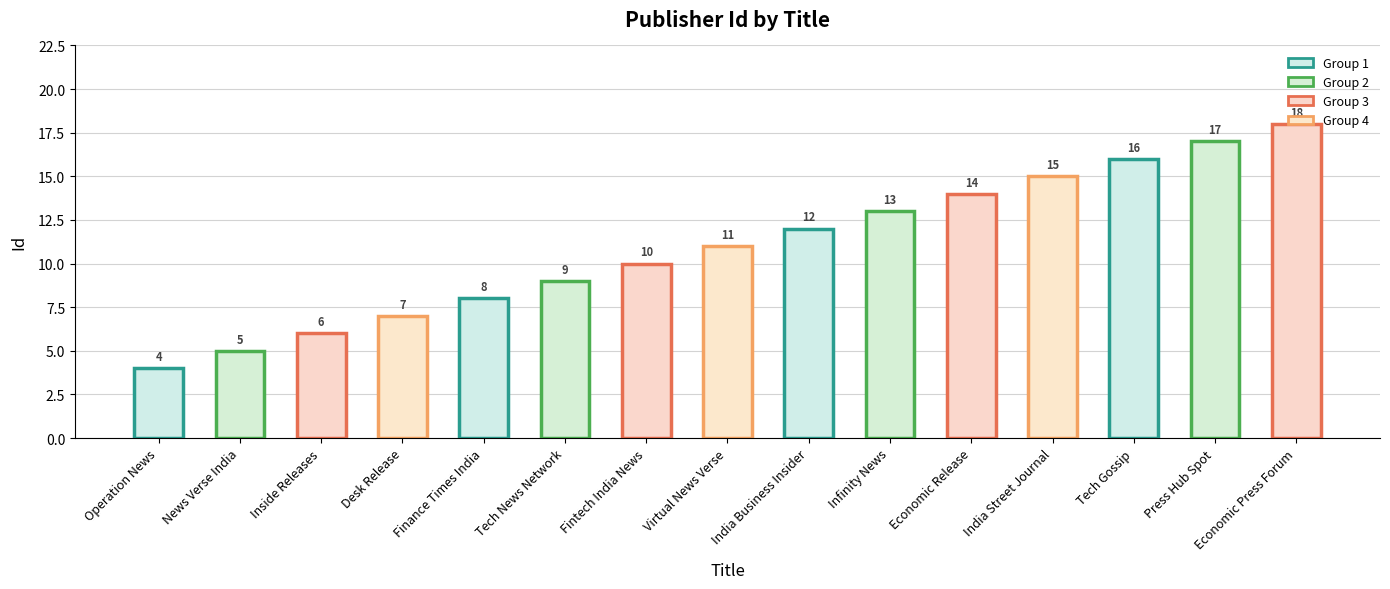

How many categories are shown in the chart?

15